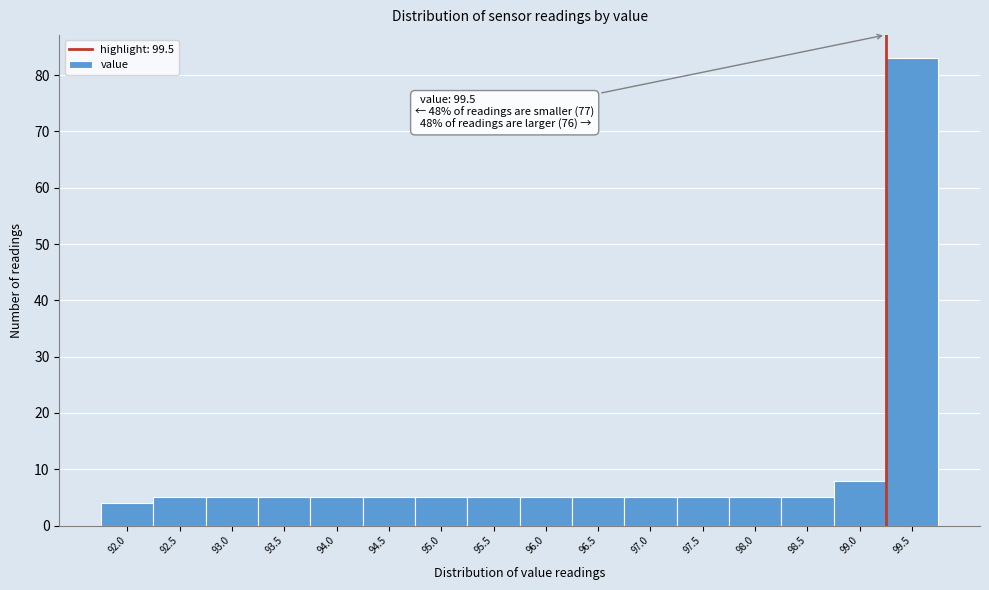

Reading left to right, what are all the values shown in this chart?

4	5	5	5	5	5	5	5	5	5	5	5	5	5	8	83